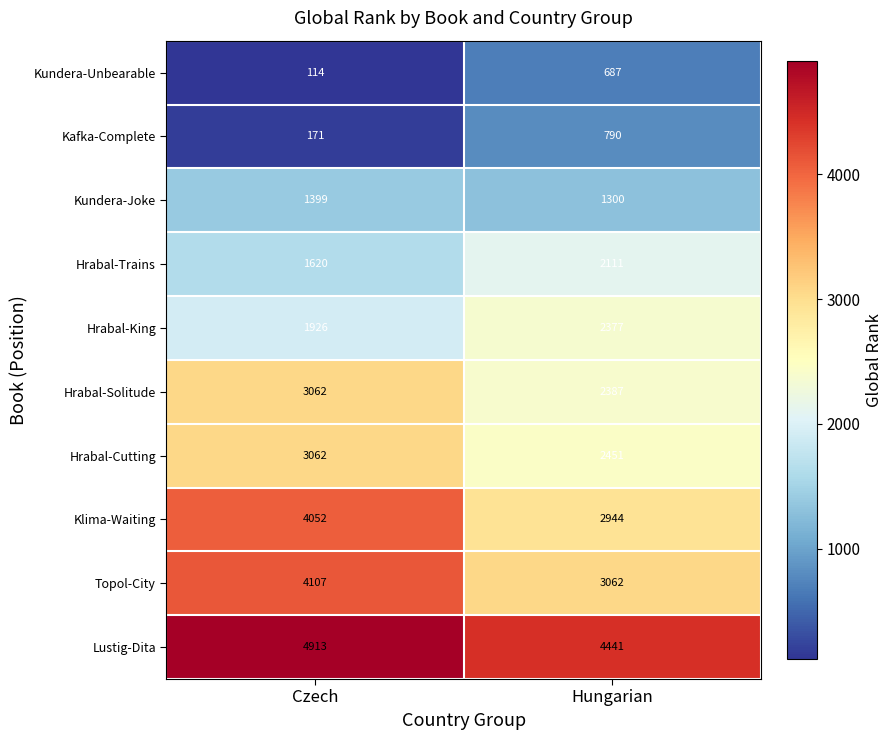

List the labels in order of Kafka-Complete value, largest first.

Hungarian, Czech